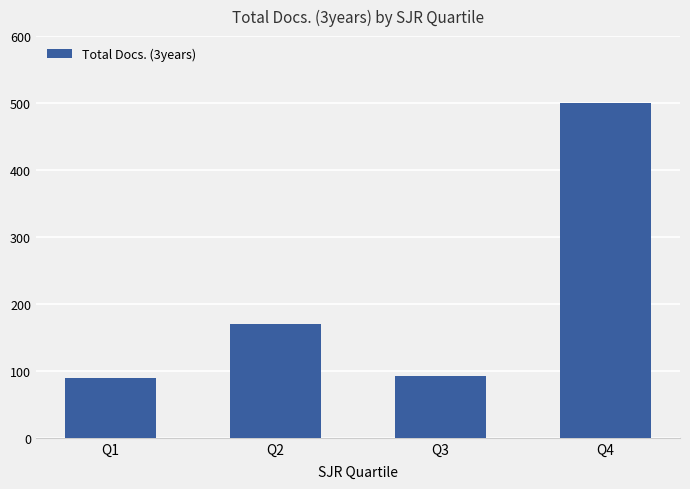

Reading left to right, transcribe all the data shown in this chart.

Q1=90	Q2=170	Q3=93	Q4=500